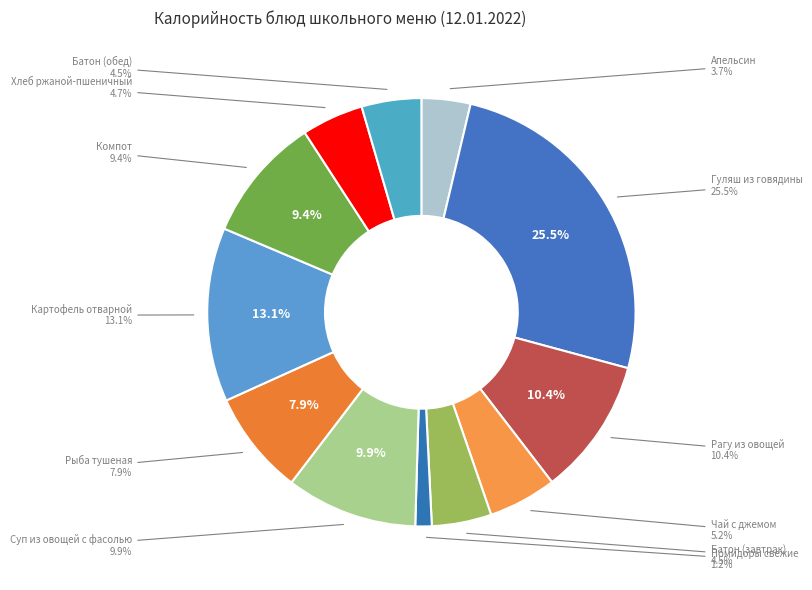

To the nearest percent, what percentage of the pie is Рагу из овощей?

10%